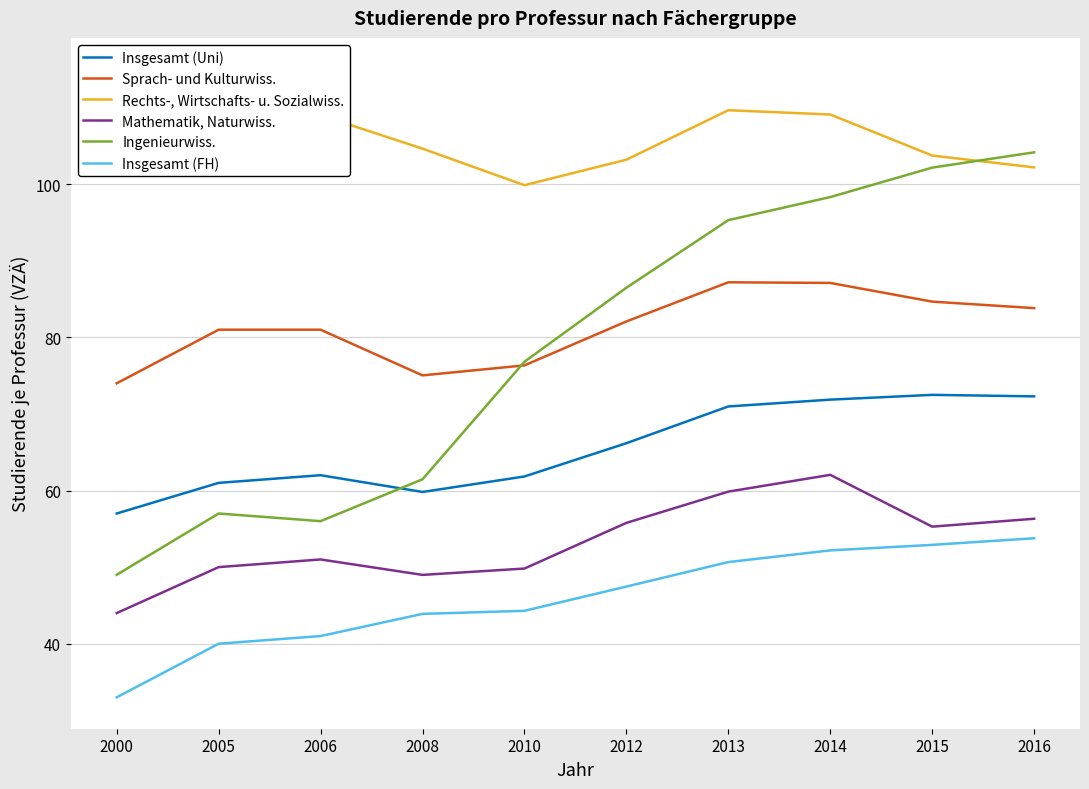

What is the spread (max minus min) of values at 2005?

72.0